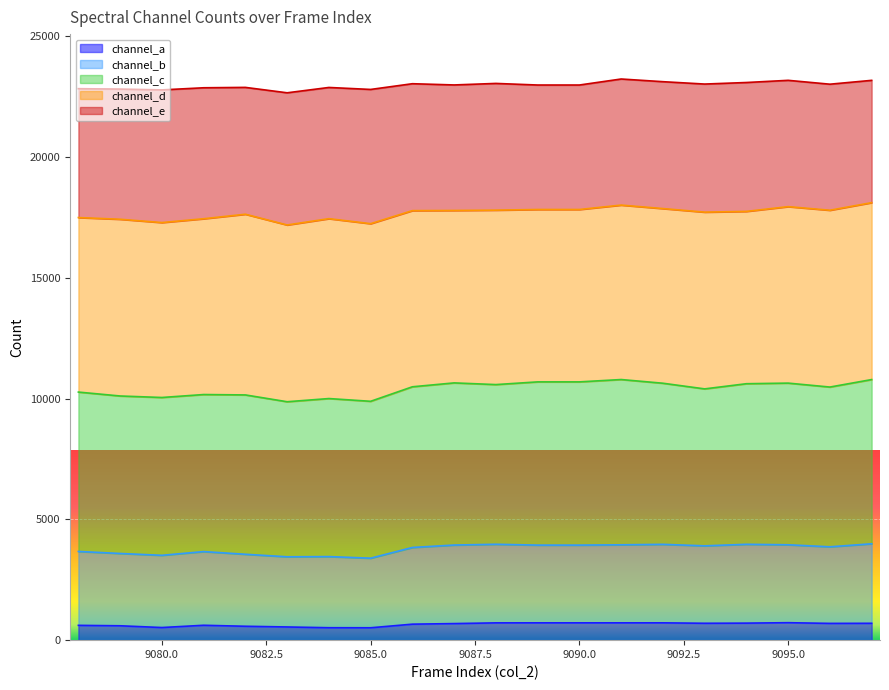

What is the maximum value for channel_a?

723